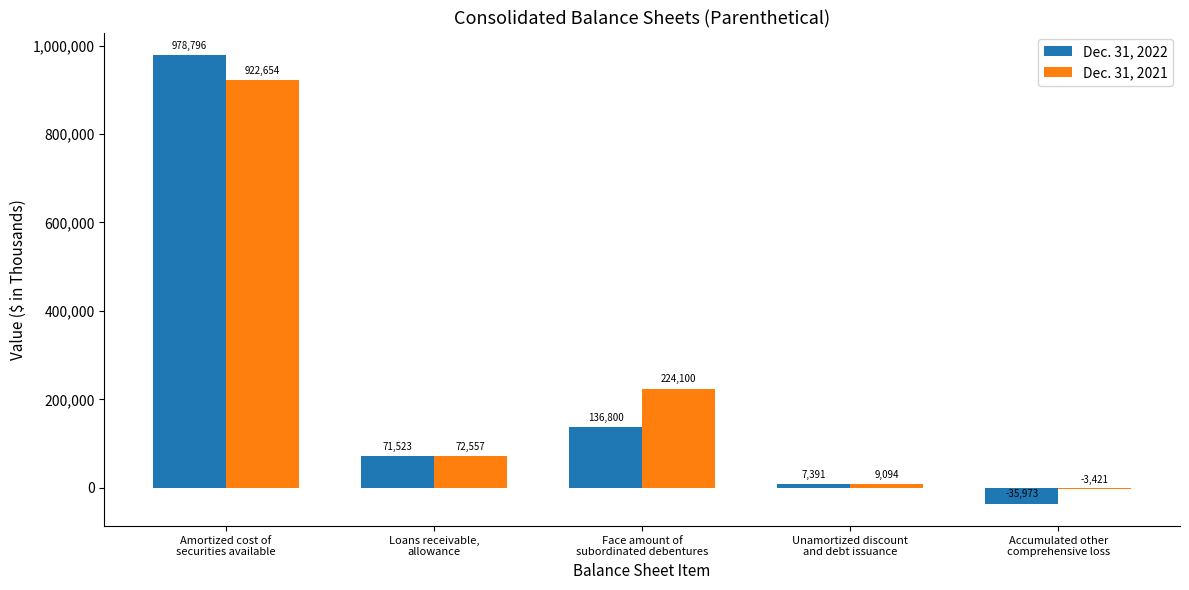

At which label is Dec. 31, 2022 closest to 471411?

Face amount of
subordinated debentures